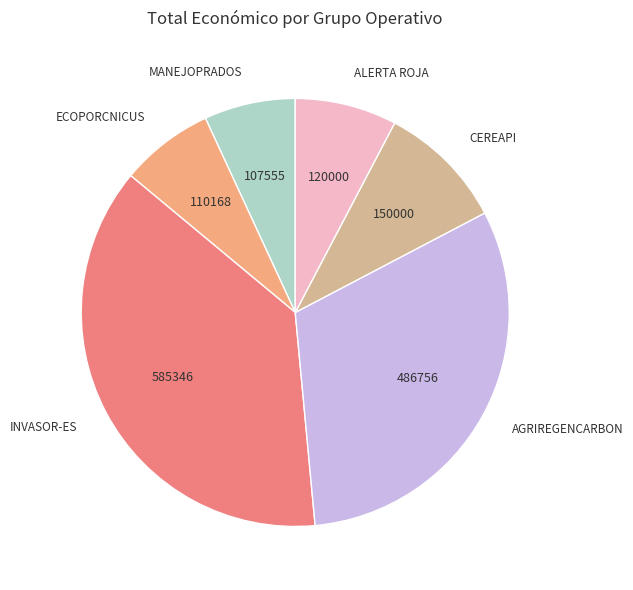

Which slice is the largest?

INVASOR-ES